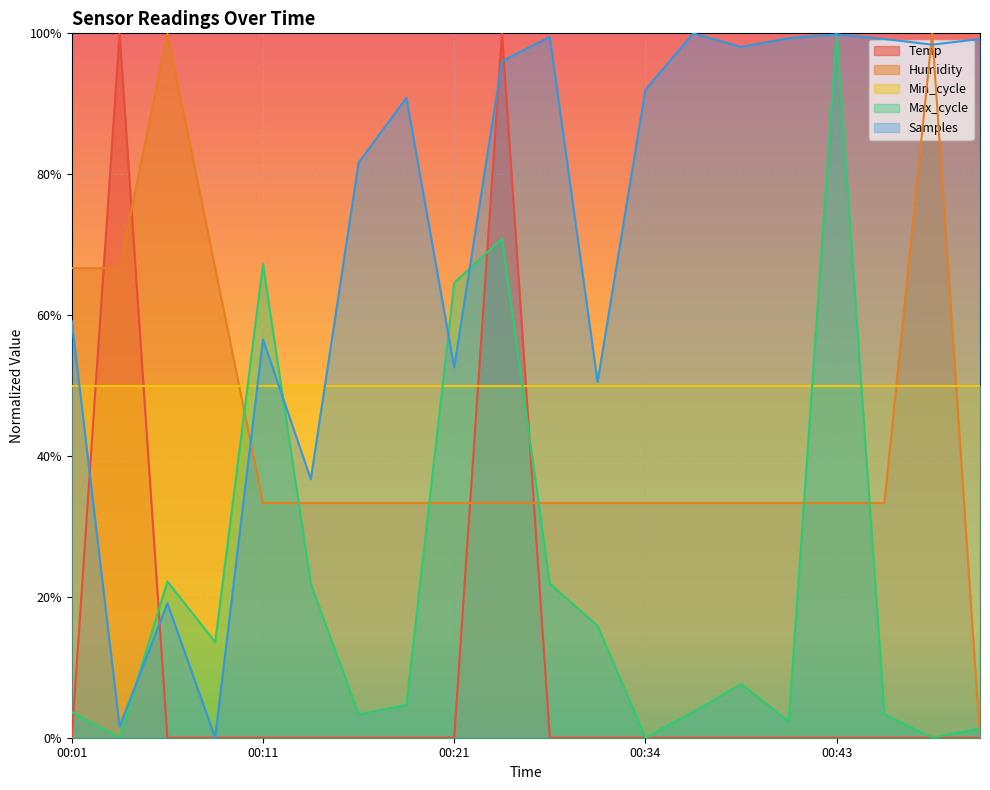

Is the value of Max_cycle at 00:41 greater than the value of Temp at 00:34?

Yes